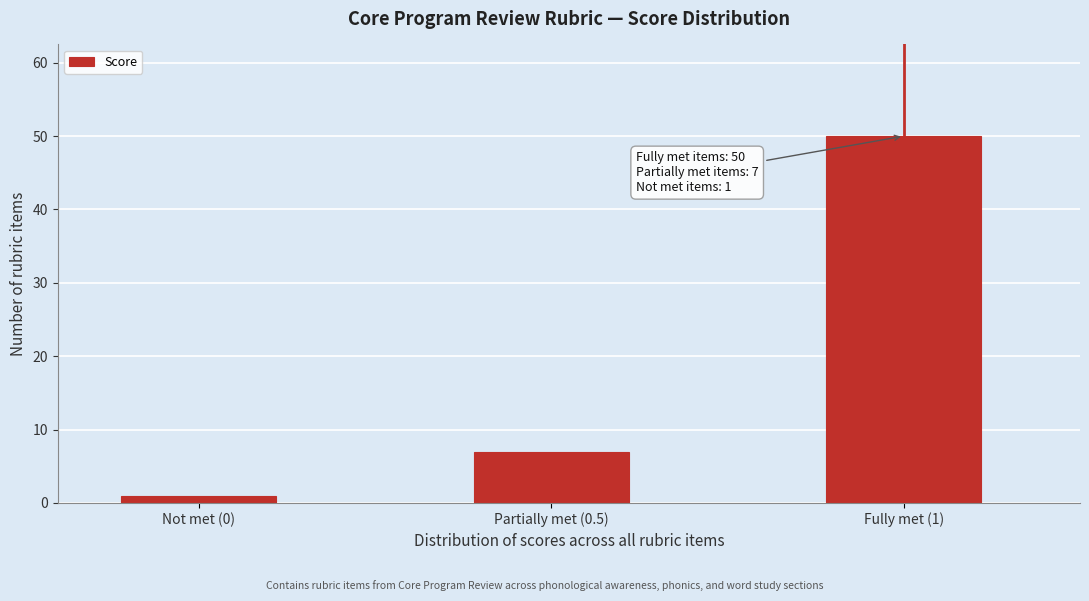

Reading left to right, list all the values displayed in this chart.

Not met (0)=1	Partially met (0.5)=7	Fully met (1)=50